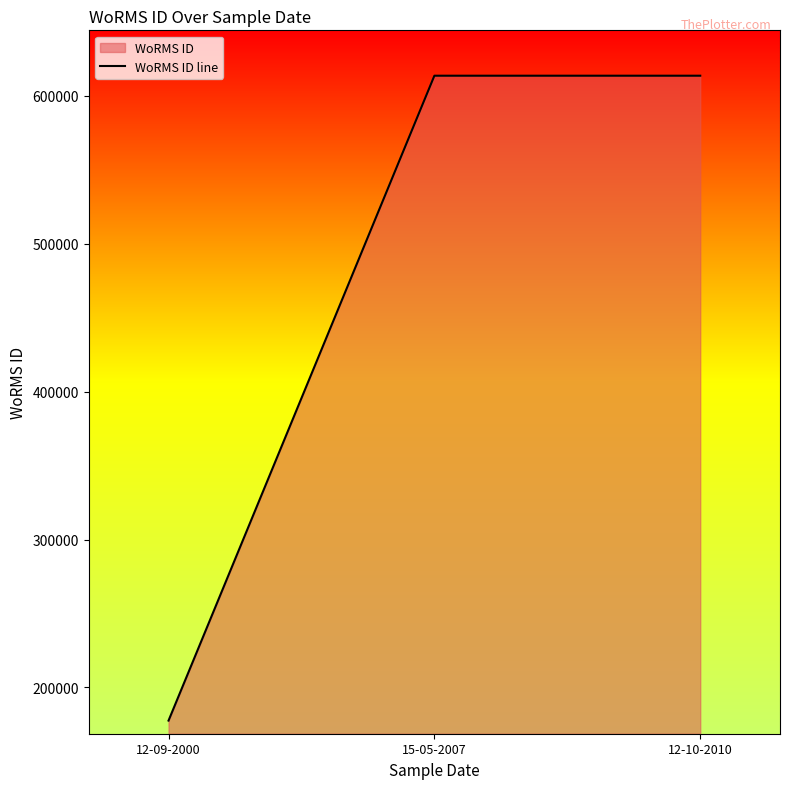

What is the sum of all values?

1404784